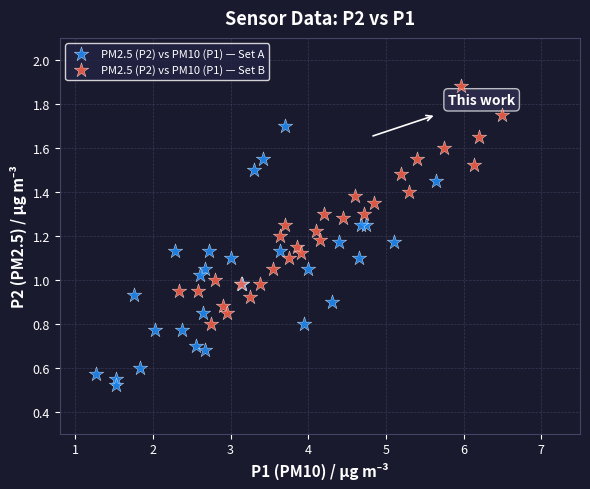

What are all the series names shown in the legend?

PM2.5 (P2) vs PM10 (P1) — Set A, PM2.5 (P2) vs PM10 (P1) — Set B